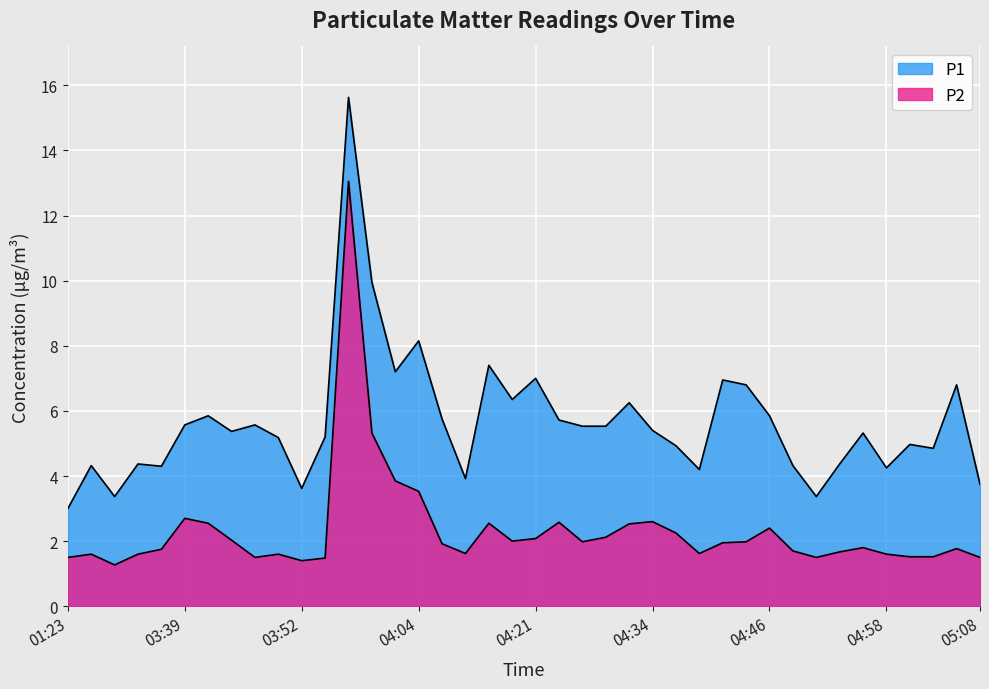

Is the value of P1 at 04:44 greater than the value of P2 at 05:03?

Yes